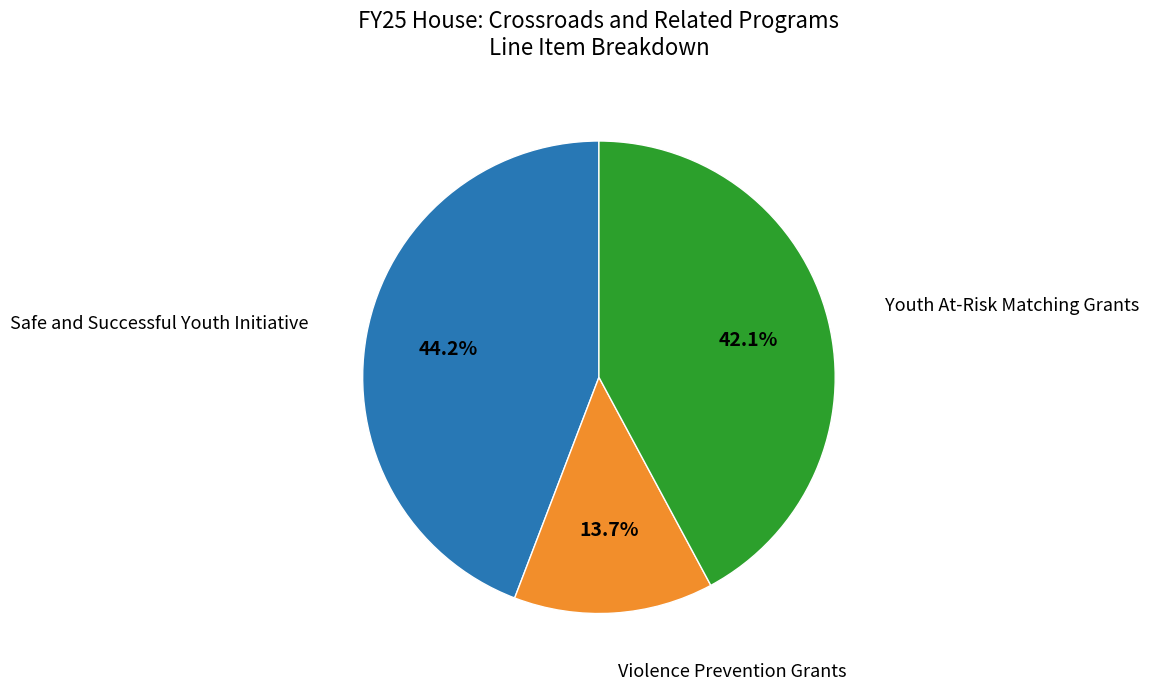

Does any single category account for the majority?

No